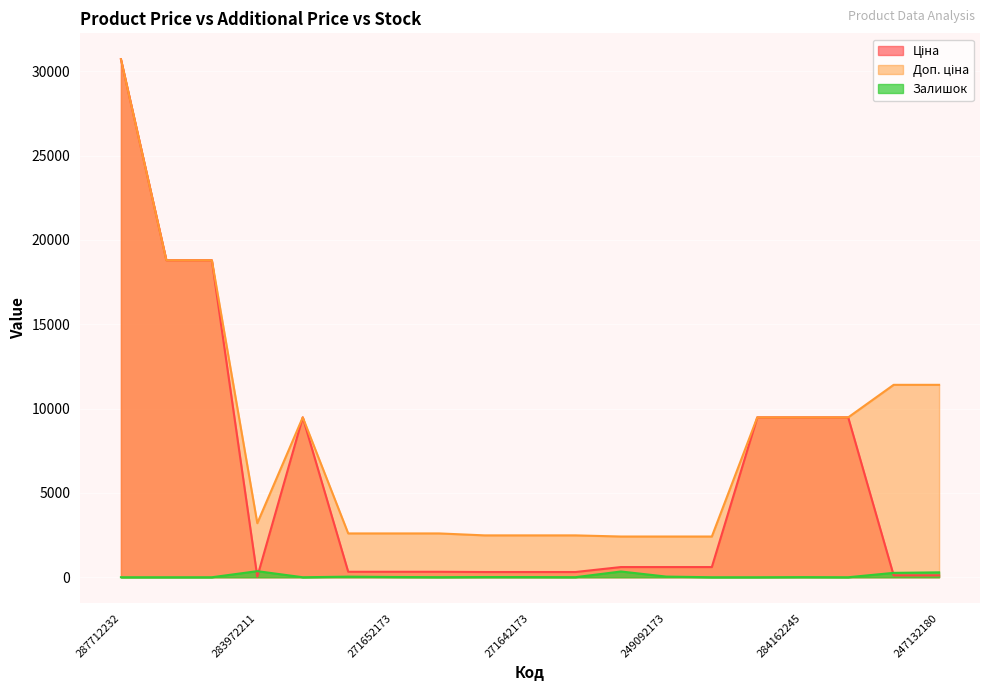

How many values in Залишок are above zero?

12